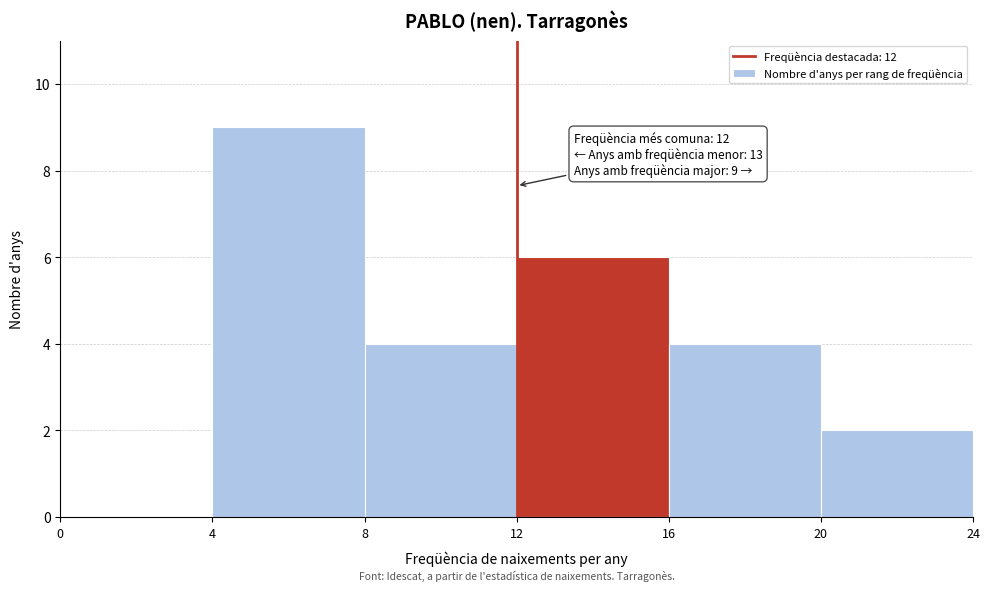

Which range on the x-axis has the tallest bar?

4 to 8